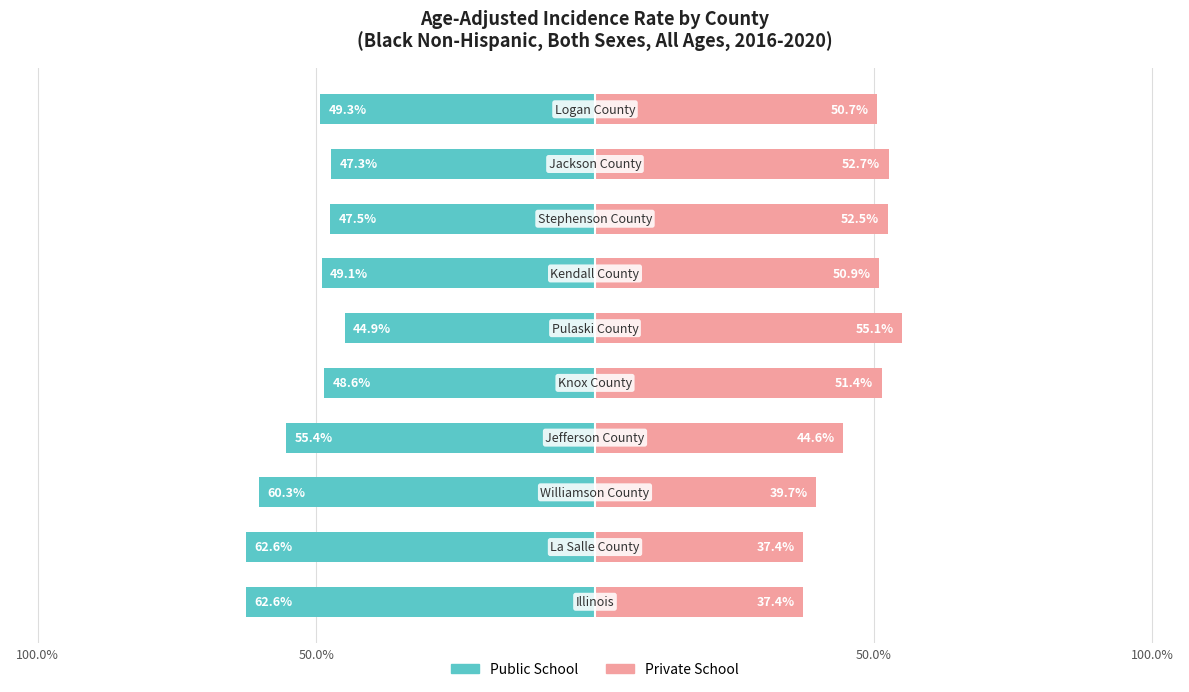

Reading left to right, what are all the values shown in this chart?

Public School: -62.6	-62.6	-60.3	-55.4	-48.6	-44.9	-49.1	-47.5	-47.3	-49.3
Private School: 37.4	37.4	39.7	44.6	51.4	55.1	50.9	52.5	52.7	50.7